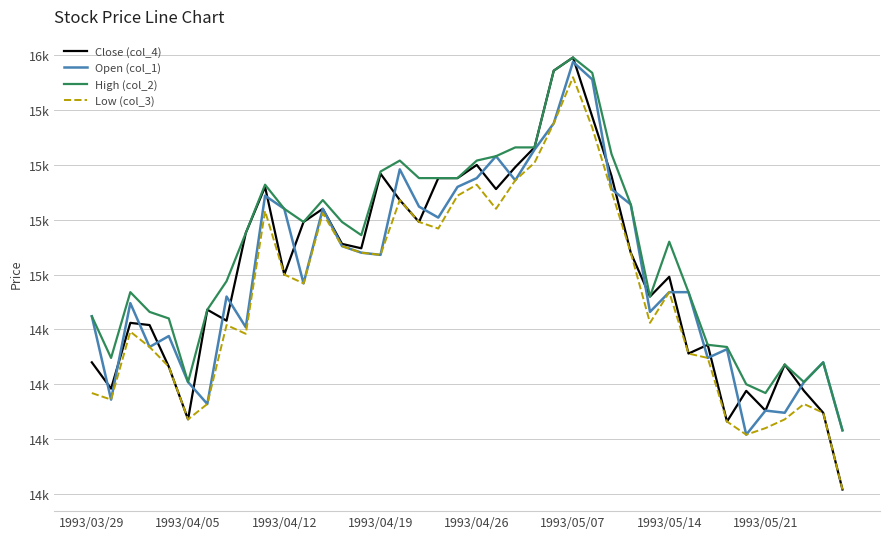

Is this an area chart (filled region under the line)?

No